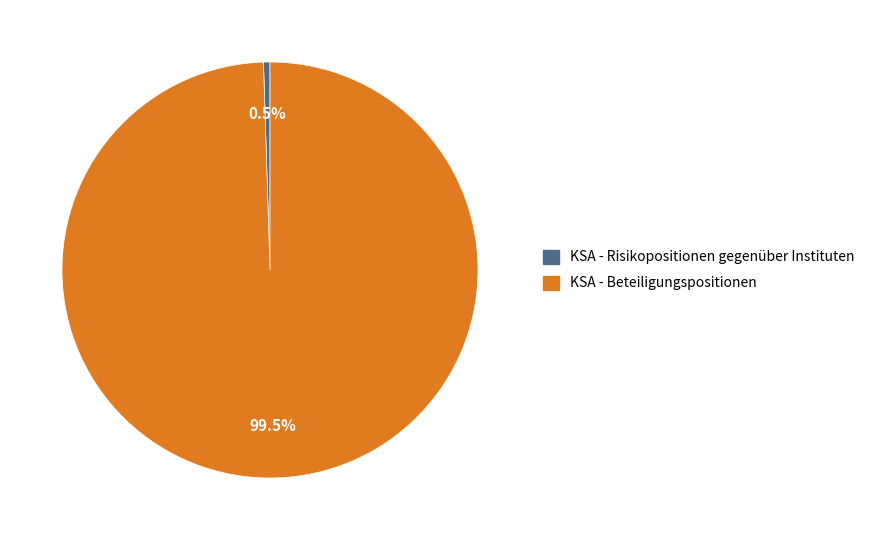

True or false: KSA - Beteiligungspositionen accounts for 89% of the total.

False